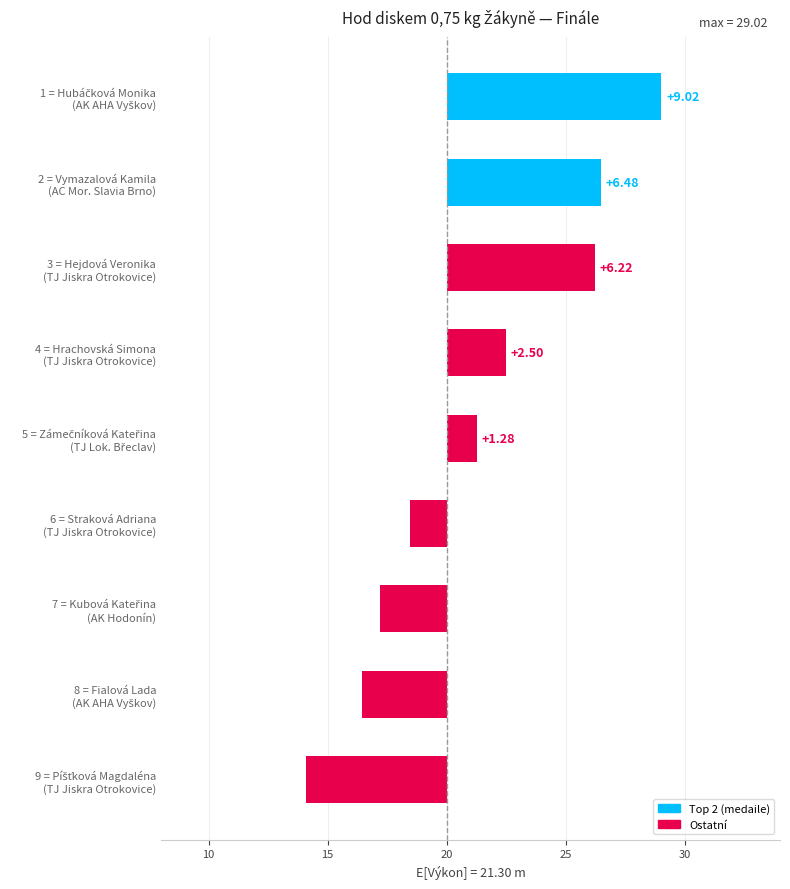

The value at 8 = Fialová Lada (AK AHA Vyškov) is -1.2. True or false?

False